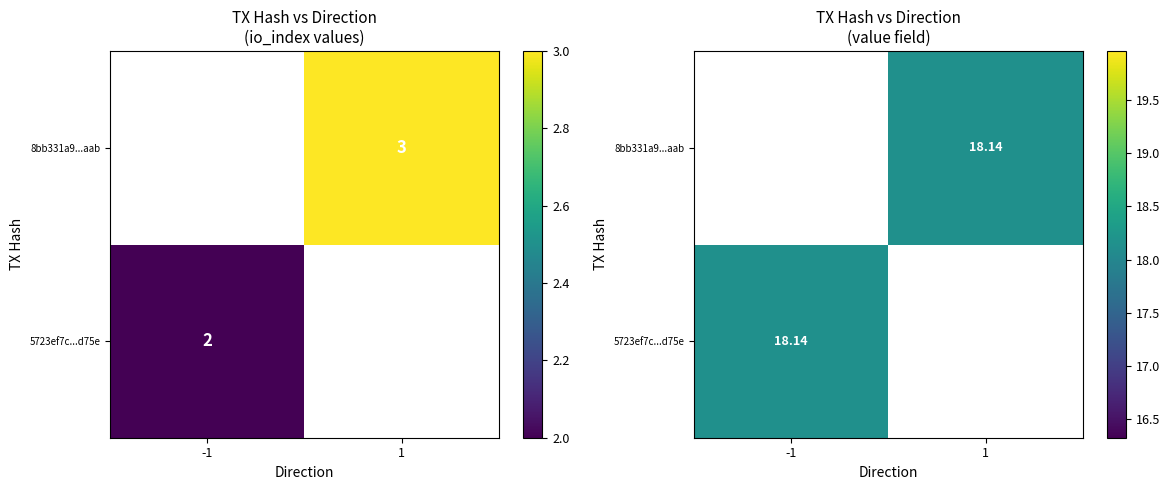

Where does the 8bb331a9fdcd583a8d3409e14c5fa10e0291aab series first go above 3?

value